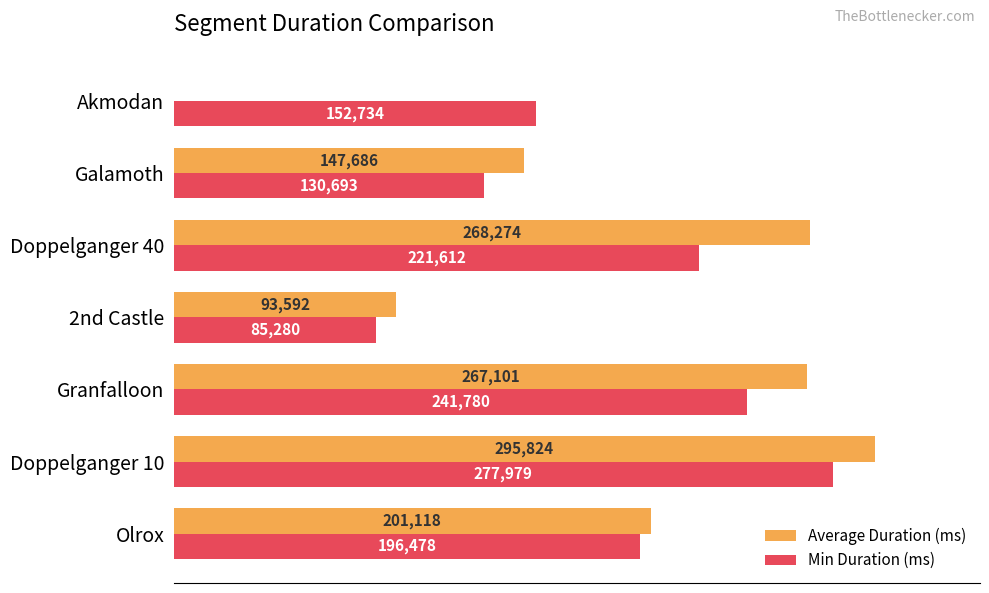

At which category is the sum across all series the highest?

Doppelganger 10